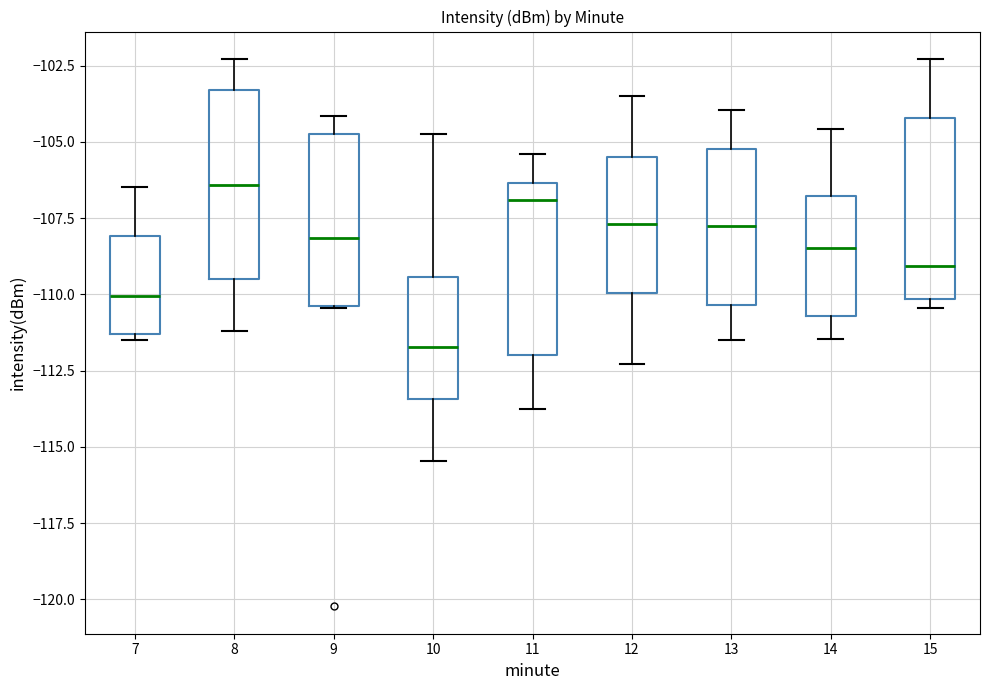

Reading left to right, transcribe this box plot: for each box, give where its median line is, the range the box spans, and where its two whiskers end, as read against the y-axis. The values are not printed on the chart, so give them approximately, as read against the axis.

7: median -110.0, box -111.5 to -108.0, whiskers -111.5 (just below the box's lower edge) to -106.5
8: median -106.5, box -109.5 to -103.5, whiskers -111.0 to -102.5
9: median -108.0, box -110.5 to -104.5, whiskers -110.5 to -104.0
10: median -111.5, box -113.5 to -109.5, whiskers -115.5 to -104.5
11: median -107.0, box -112.0 to -106.5, whiskers -114.0 to -105.5
12: median -107.5, box -110.0 to -105.5, whiskers -112.5 to -103.5
13: median -107.5, box -110.5 to -105.0, whiskers -111.5 to -104.0
14: median -108.5, box -110.5 to -107.0, whiskers -111.5 to -104.5
15: median -109.0, box -110.0 to -104.0, whiskers -110.5 to -102.5